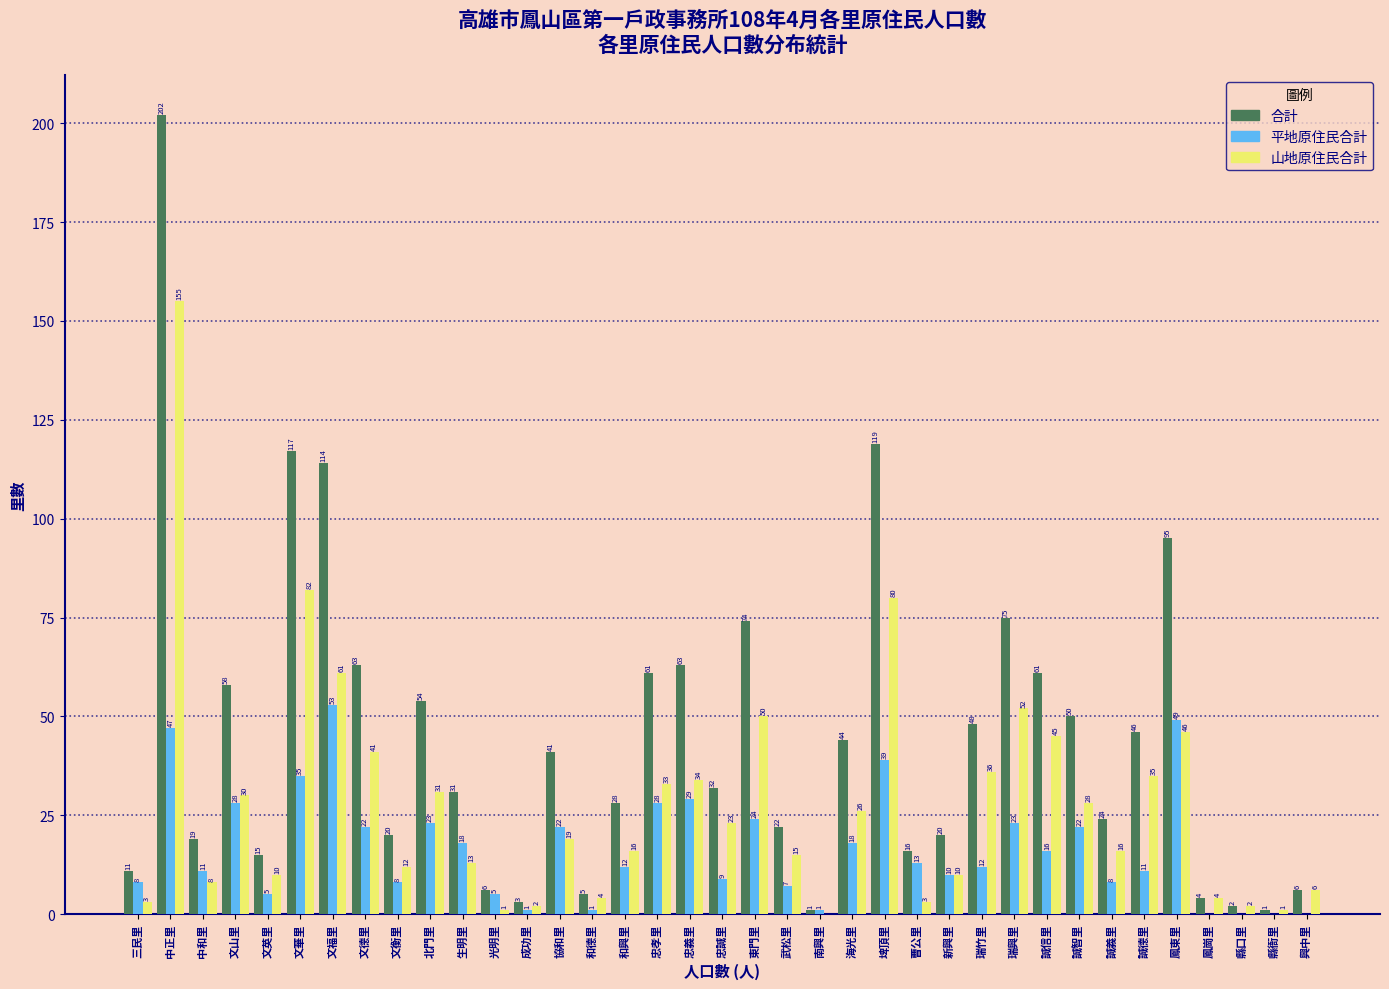

Reading right to left, what are all the values shown in this chart?

合計: 興中里=6	縣衙里=1	縣口里=2	鳳崗里=4	鳳東里=95	誠德里=46	誠義里=24	誠智里=50	誠信里=61	瑞興里=75	瑞竹里=48	新興里=20	曹公里=16	埤頂里=119	海光里=44	南興里=1	武松里=22	東門里=74	忠誠里=32	忠義里=63	忠孝里=61	和興里=28	和德里=5	協和里=41	成功里=3	光明里=6	生明里=31	北門里=54	文衡里=20	文德里=63	文福里=114	文華里=117	文英里=15	文山里=58	中和里=19	中正里=202	三民里=11
平地原住民合計: 興中里=0	縣衙里=0	縣口里=0	鳳崗里=0	鳳東里=49	誠德里=11	誠義里=8	誠智里=22	誠信里=16	瑞興里=23	瑞竹里=12	新興里=10	曹公里=13	埤頂里=39	海光里=18	南興里=1	武松里=7	東門里=24	忠誠里=9	忠義里=29	忠孝里=28	和興里=12	和德里=1	協和里=22	成功里=1	光明里=5	生明里=18	北門里=23	文衡里=8	文德里=22	文福里=53	文華里=35	文英里=5	文山里=28	中和里=11	中正里=47	三民里=8
山地原住民合計: 興中里=6	縣衙里=1	縣口里=2	鳳崗里=4	鳳東里=46	誠德里=35	誠義里=16	誠智里=28	誠信里=45	瑞興里=52	瑞竹里=36	新興里=10	曹公里=3	埤頂里=80	海光里=26	南興里=0	武松里=15	東門里=50	忠誠里=23	忠義里=34	忠孝里=33	和興里=16	和德里=4	協和里=19	成功里=2	光明里=1	生明里=13	北門里=31	文衡里=12	文德里=41	文福里=61	文華里=82	文英里=10	文山里=30	中和里=8	中正里=155	三民里=3